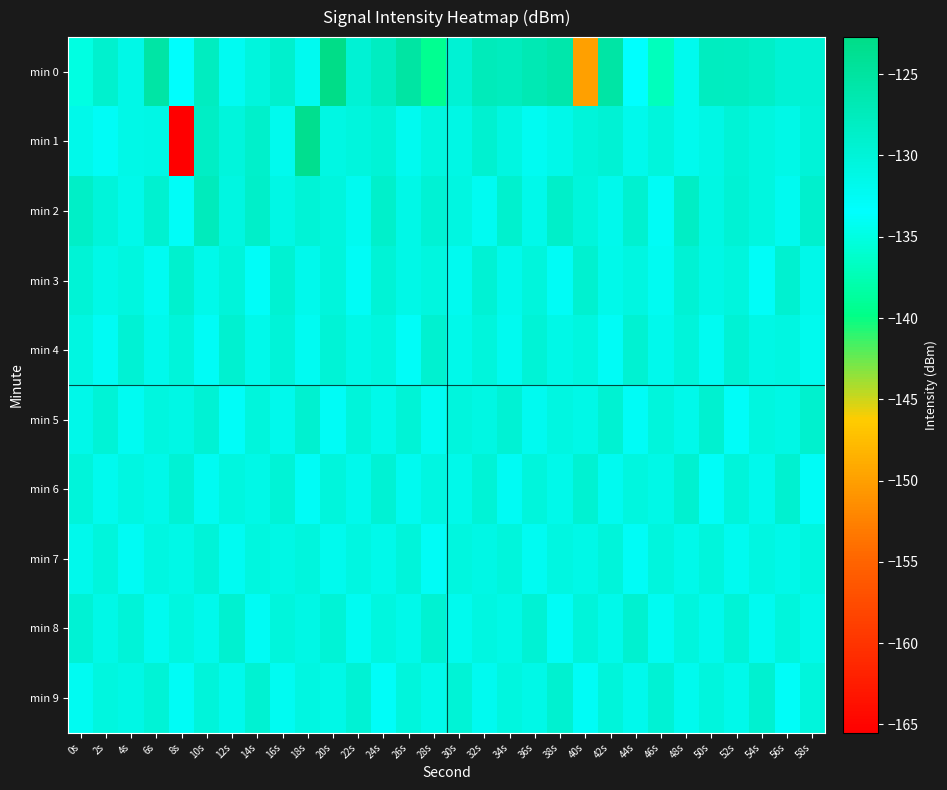

Reading right to left, extract all data points from this chart.

min 0: 58s=-129.7	56s=-129.7	54s=-128.5	52s=-128.0	50s=-127.8	48s=-132.0	46s=-137.0	44s=-133.5	42s=-125.5	40s=-149.9	38s=-125.9	36s=-126.8	34s=-127.6	32s=-127.4	30s=-129.6	28s=-139.4	26s=-125.4	24s=-128.0	22s=-129.7	20s=-122.7	18s=-132.2	16s=-129.0	14s=-130.4	12s=-132.3	10s=-127.9	8s=-133.4	6s=-125.4	4s=-131.3	2s=-129.1	0s=-135.0
min 1: 58s=-130.0	56s=-131.3	54s=-130.6	52s=-129.9	50s=-131.1	48s=-132.0	46s=-130.4	44s=-131.8	42s=-129.7	40s=-130.2	38s=-131.5	36s=-132.3	34s=-130.8	32s=-129.4	30s=-131.2	28s=-130.7	26s=-132.1	24s=-129.8	22s=-130.5	20s=-131.0	18s=-123.5	16s=-131.9	14s=-128.9	12s=-130.3	10s=-128.3	8s=-165.5	6s=-131.2	4s=-131.3	2s=-132.6	0s=-131.6
min 2: 58s=-129.0	56s=-132.2	54s=-130.6	52s=-129.7	50s=-131.0	48s=-128.3	46s=-132.6	44s=-129.4	42s=-131.9	40s=-130.3	38s=-128.7	36s=-131.6	34s=-129.1	32s=-132.4	30s=-130.8	28s=-129.6	26s=-131.4	24s=-128.9	22s=-132.1	20s=-130.5	18s=-129.8	16s=-131.2	14s=-128.6	12s=-130.9	10s=-127.4	8s=-132.8	6s=-129.3	4s=-131.7	2s=-130.2	0s=-128.5
min 3: 58s=-131.5	56s=-129.4	54s=-132.8	52s=-130.5	50s=-131.2	48s=-129.7	46s=-132.3	44s=-130.8	42s=-131.6	40s=-129.3	38s=-132.7	36s=-130.4	34s=-131.9	32s=-129.6	30s=-132.1	28s=-130.7	26s=-131.4	24s=-129.9	22s=-132.6	20s=-130.3	18s=-131.8	16s=-129.5	14s=-132.9	12s=-130.1	10s=-131.7	8s=-129.2	6s=-132.4	4s=-130.6	2s=-131.3	0s=-129.8
min 4: 58s=-132.0	56s=-130.8	54s=-131.1	52s=-129.6	50s=-132.4	48s=-130.1	46s=-131.9	44s=-129.5	42s=-132.6	40s=-130.7	38s=-131.3	36s=-129.9	34s=-132.1	32s=-130.4	30s=-131.7	28s=-129.3	26s=-132.9	24s=-130.6	22s=-131.4	20s=-129.8	18s=-132.3	16s=-130.0	14s=-131.6	12s=-129.4	10s=-132.7	8s=-130.2	6s=-131.8	4s=-129.7	2s=-132.5	0s=-130.9
min 5: 58s=-129.2	56s=-131.1	54s=-130.6	52s=-132.9	50s=-129.4	48s=-131.6	46s=-130.3	44s=-132.7	42s=-129.5	40s=-131.4	38s=-130.8	36s=-132.2	34s=-129.7	32s=-131.0	30s=-130.5	28s=-132.4	26s=-129.8	24s=-131.7	22s=-130.1	20s=-132.6	18s=-129.3	16s=-131.9	14s=-130.4	12s=-132.8	10s=-129.6	8s=-131.2	6s=-130.7	4s=-132.3	2s=-129.9	0s=-131.5
min 6: 58s=-132.6	56s=-129.3	54s=-131.9	52s=-130.1	50s=-132.8	48s=-129.4	46s=-131.4	44s=-130.7	42s=-132.2	40s=-129.5	38s=-131.7	36s=-130.3	34s=-132.5	32s=-129.8	30s=-131.6	28s=-130.9	26s=-132.1	24s=-129.6	22s=-131.8	20s=-130.4	18s=-132.7	16s=-129.9	14s=-131.3	12s=-130.6	10s=-132.4	8s=-129.7	6s=-131.5	4s=-130.8	2s=-132.0	0s=-130.2
min 7: 58s=-130.6	56s=-131.5	54s=-130.8	52s=-132.2	50s=-130.3	48s=-131.7	46s=-130.5	44s=-132.6	42s=-130.1	40s=-131.3	38s=-130.9	36s=-132.4	34s=-130.4	32s=-131.1	30s=-130.6	28s=-132.7	26s=-130.2	24s=-131.6	22s=-130.8	20s=-132.0	18s=-130.5	16s=-131.2	14s=-130.7	12s=-132.3	10s=-130.0	8s=-131.4	6s=-130.9	4s=-132.5	2s=-130.3	0s=-131.8
min 8: 58s=-131.5	56s=-130.3	54s=-132.1	52s=-129.9	50s=-131.8	48s=-130.5	46s=-132.4	44s=-129.4	42s=-131.6	40s=-130.2	38s=-132.6	36s=-129.7	34s=-131.3	32s=-130.9	30s=-132.0	28s=-129.5	26s=-131.7	24s=-130.6	22s=-132.3	20s=-129.8	18s=-131.1	16s=-130.4	14s=-132.5	12s=-129.3	10s=-131.9	8s=-130.7	6s=-132.2	4s=-130.0	2s=-131.4	0s=-129.6
min 9: 58s=-130.4	56s=-132.8	54s=-129.3	52s=-131.7	50s=-130.5	48s=-132.0	46s=-129.7	44s=-131.9	42s=-130.2	40s=-132.6	38s=-129.4	36s=-131.3	34s=-130.7	32s=-132.1	30s=-129.9	28s=-131.6	26s=-130.3	24s=-132.9	22s=-129.6	20s=-131.4	18s=-130.8	16s=-132.3	14s=-129.5	12s=-131.8	10s=-130.1	8s=-132.7	6s=-129.8	4s=-131.2	2s=-130.6	0s=-132.4